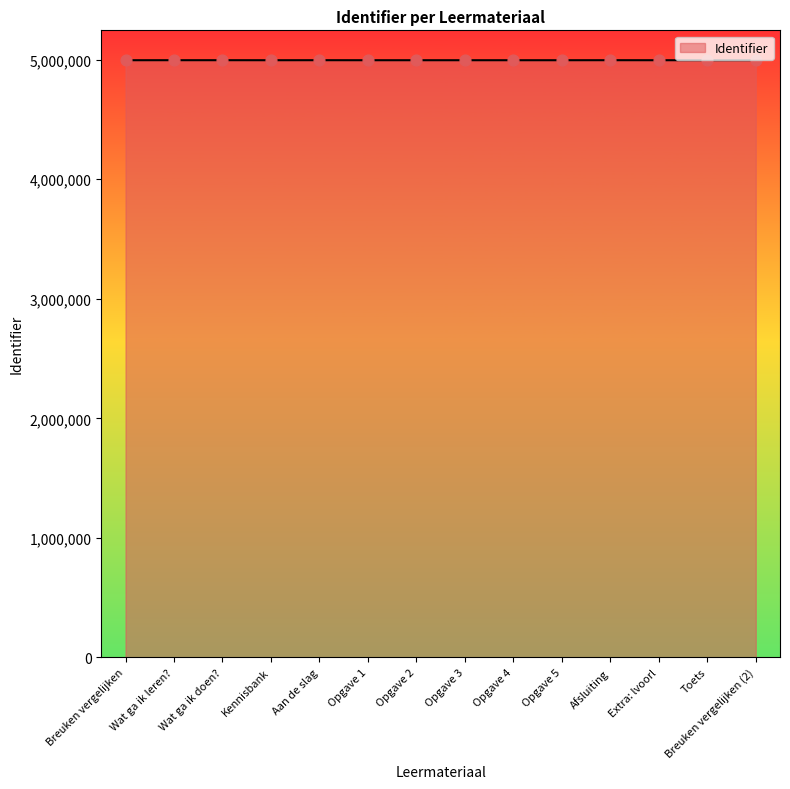

What is the change in value from Breuken vergelijken to Kennisbank?

+1